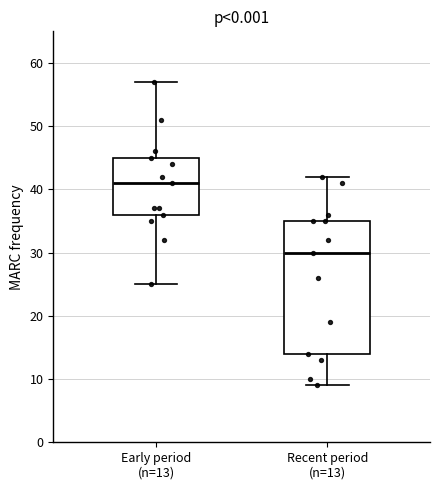

Where is the upper edge of the box for Recent period (n=13) on the y-axis? The values are not printed on the chart, so give them approximately, as read against the axis.

35